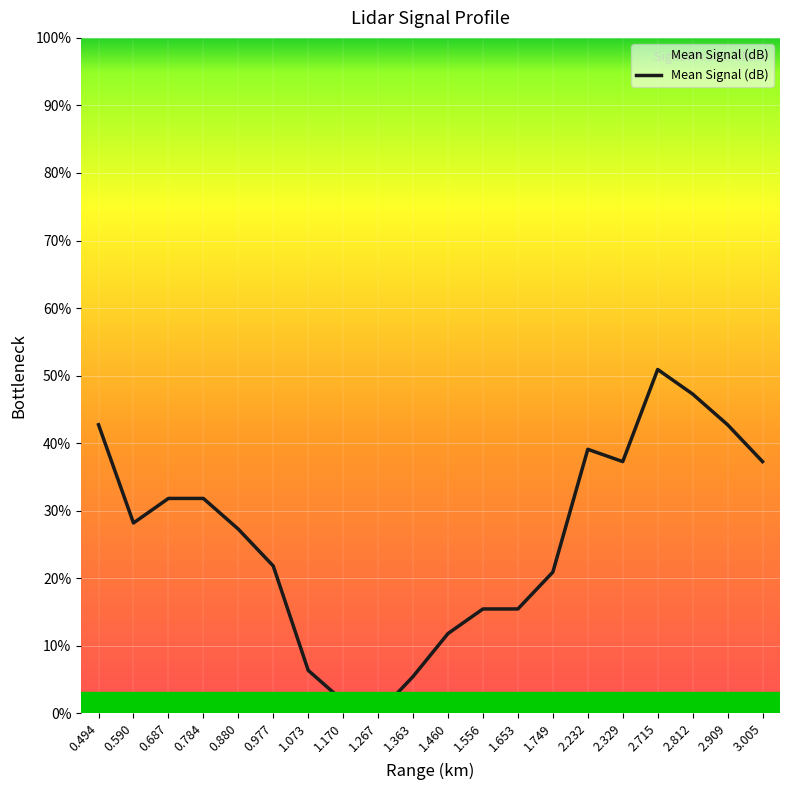

The value at 1.267 is -17.9. True or false?

False